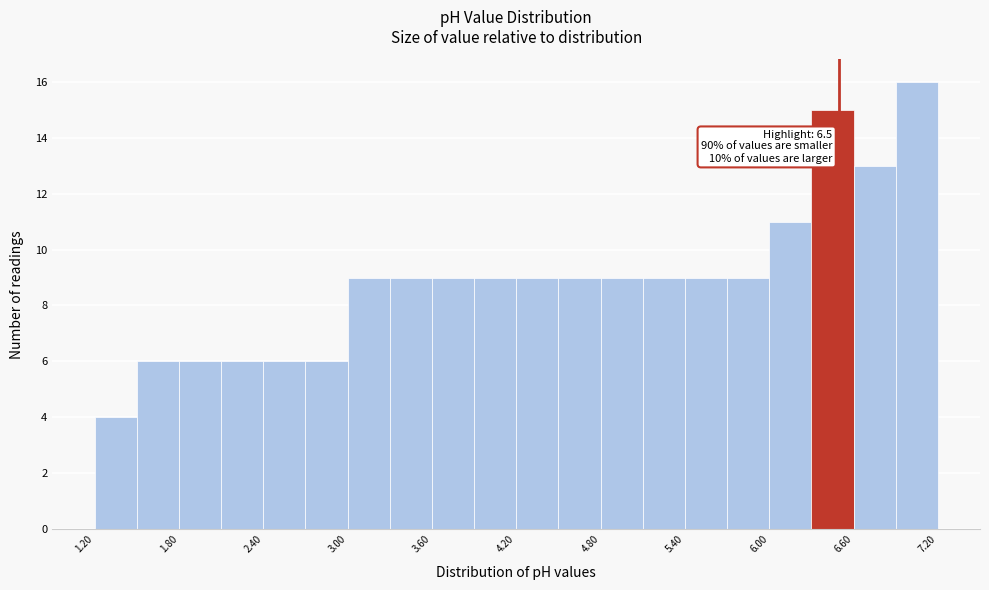

Around what value on the x-axis is the tallest bar? Give the approximate position of its centre, as read against the axis.

7.1